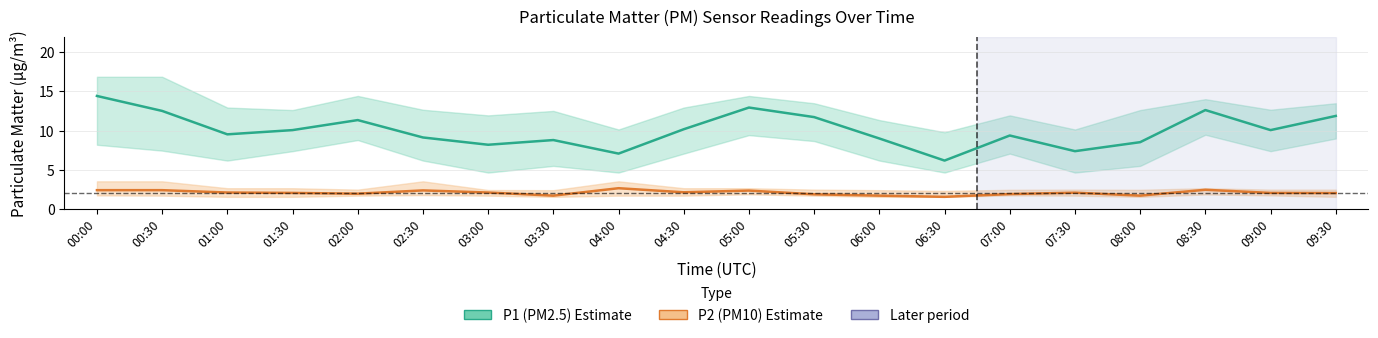

Reading left to right, transcribe all the data shown in this chart.

P1 (PM2.5): 14.4	12.5	9.5	10.1	11.3	9.1	8.2	8.8	7.1	10.2	12.9	11.7	9.0	6.2	9.4	7.4	8.5	12.6	10.1	11.9
P2 (PM10): 2.4	2.4	2.1	2.0	1.9	2.4	2.1	1.7	2.6	2.1	2.4	1.9	1.7	1.6	1.9	2.1	1.7	2.5	2.0	2.0